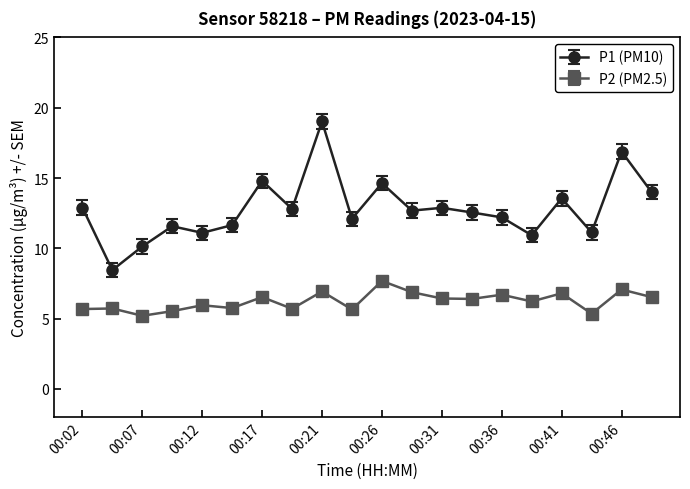

True or false: P1 (PM10) has more than 2 points higher than both neighbors.

True